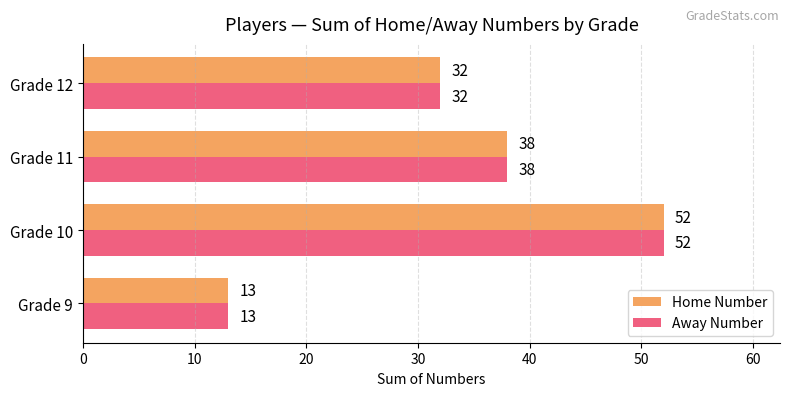

What is the sum of all Home Number values?

135